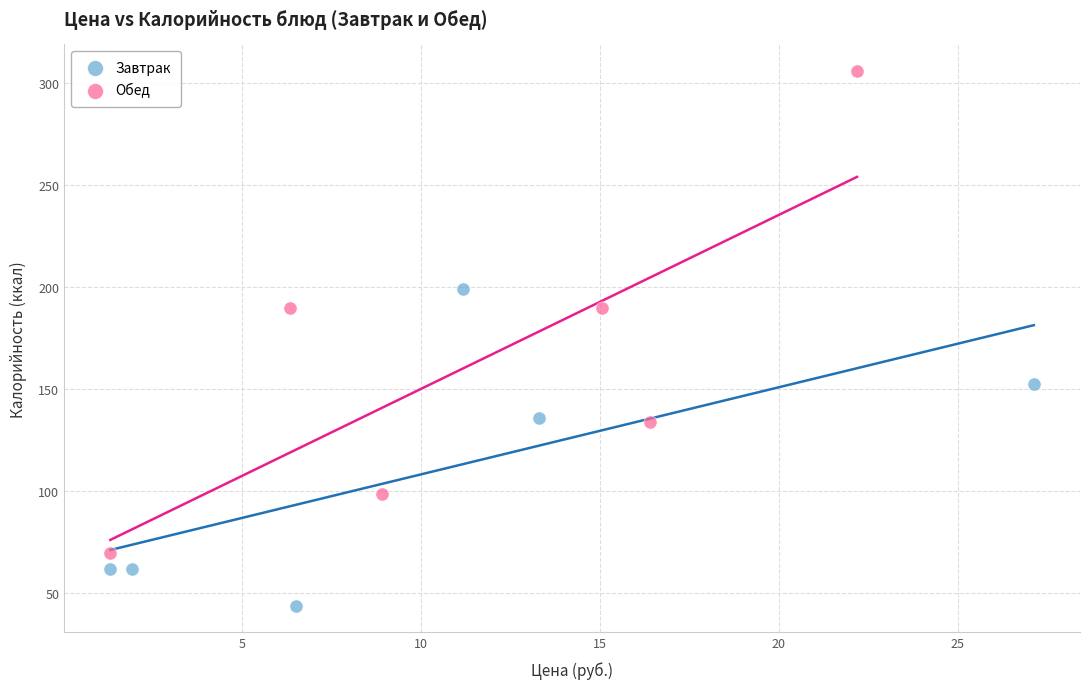

Which series has the widest spread of Y values?

Обед